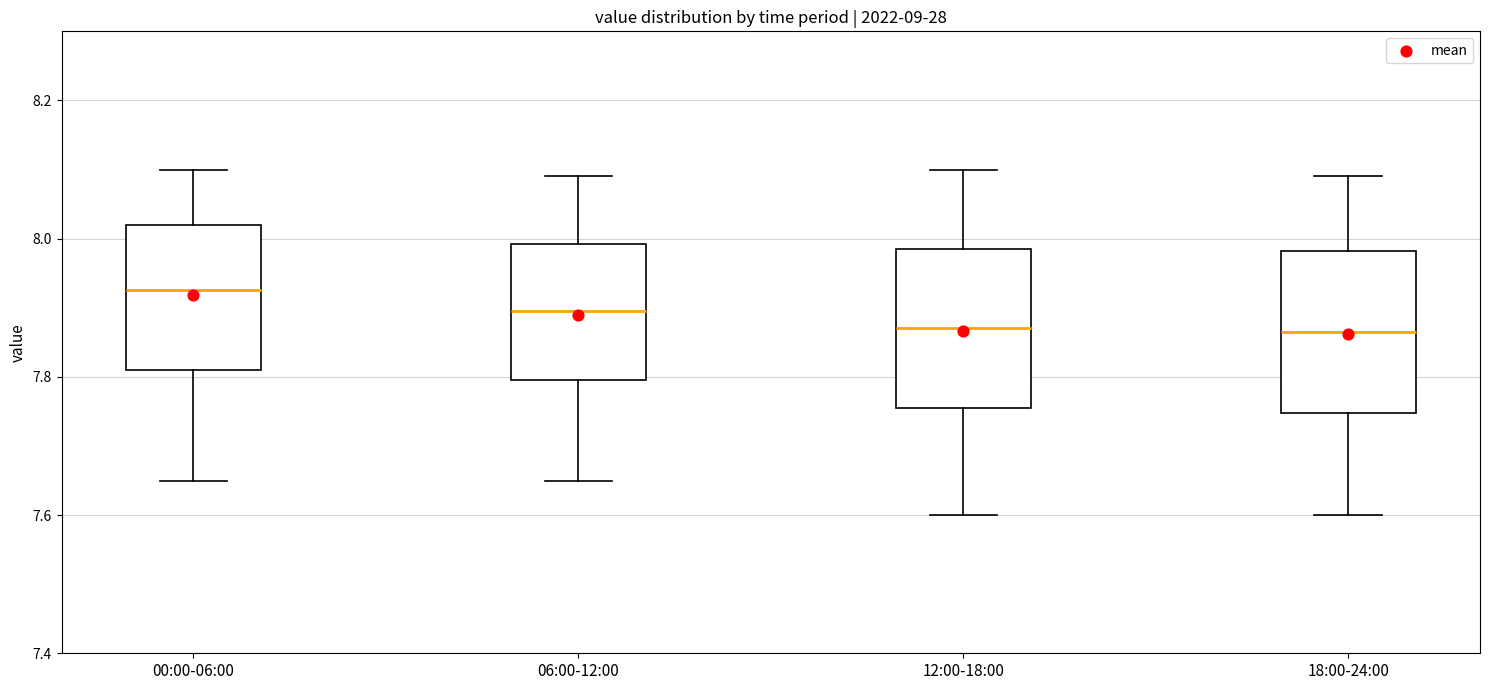

Where is the lower edge of the box for 06:00-12:00 on the y-axis? The values are not printed on the chart, so give them approximately, as read against the axis.

7.80